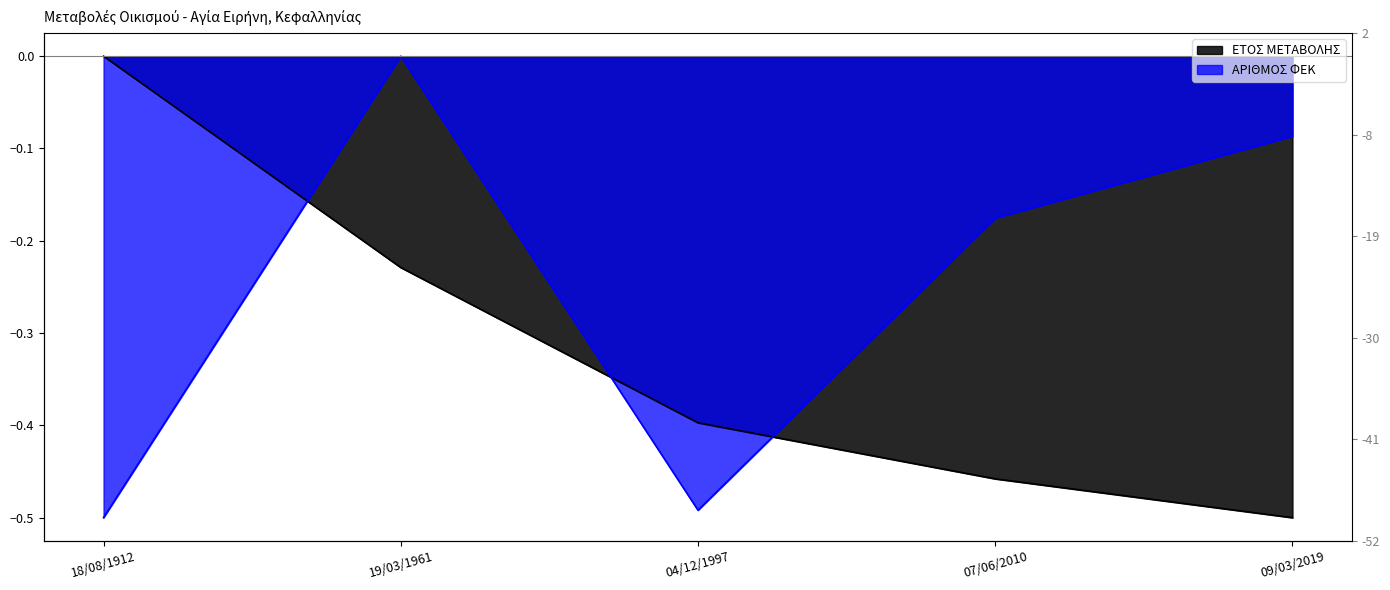

Reading right to left, what are all the values shown in this chart?

ΕΤΟΣ ΜΕΤΑΒΟΛΗΣ: 09/03/2019=-0.5	07/06/2010=-0.5	04/12/1997=-0.4	19/03/1961=-0.2	18/08/1912=-0.0
ΑΡΙΘΜΟΣ ΦΕΚ: 09/03/2019=-0.1	07/06/2010=-0.2	04/12/1997=-0.5	19/03/1961=-0.0	18/08/1912=-0.5